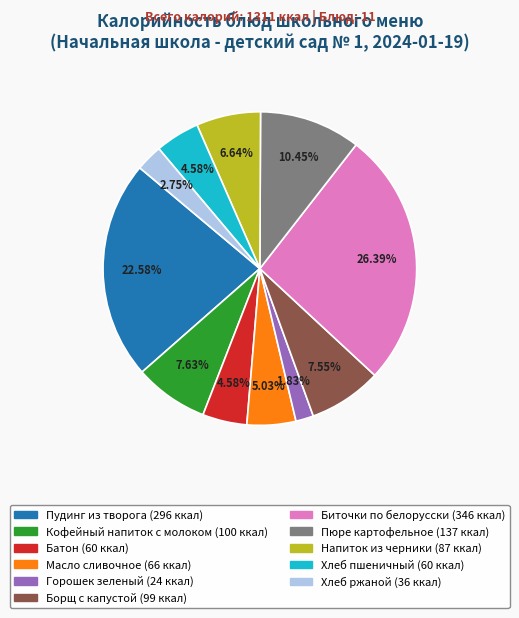

To the nearest percent, what is the combined percentage of Борщ с капустой and Кофейный напиток с молоком?

15%